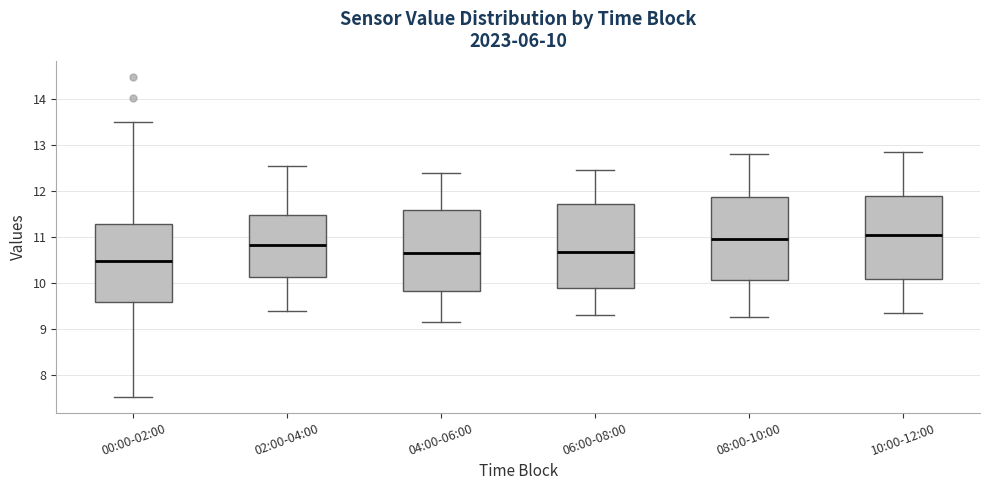

Which box's median line is the lowest?

00:00-02:00